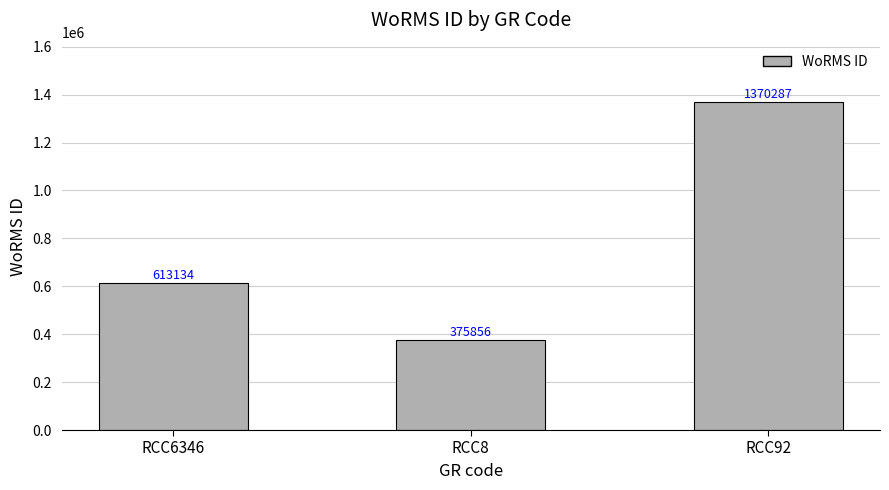

Read the value at RCC6346.

613134